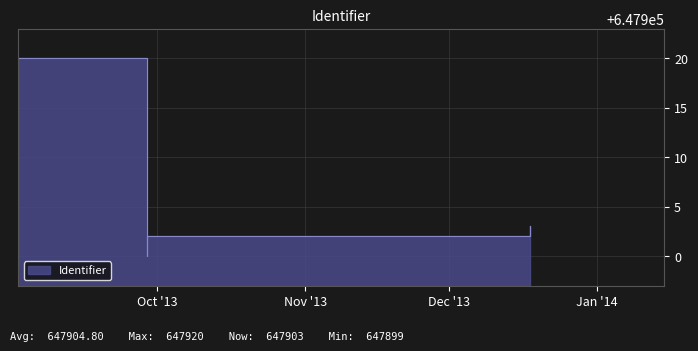

What is the sum of all values?

3239524